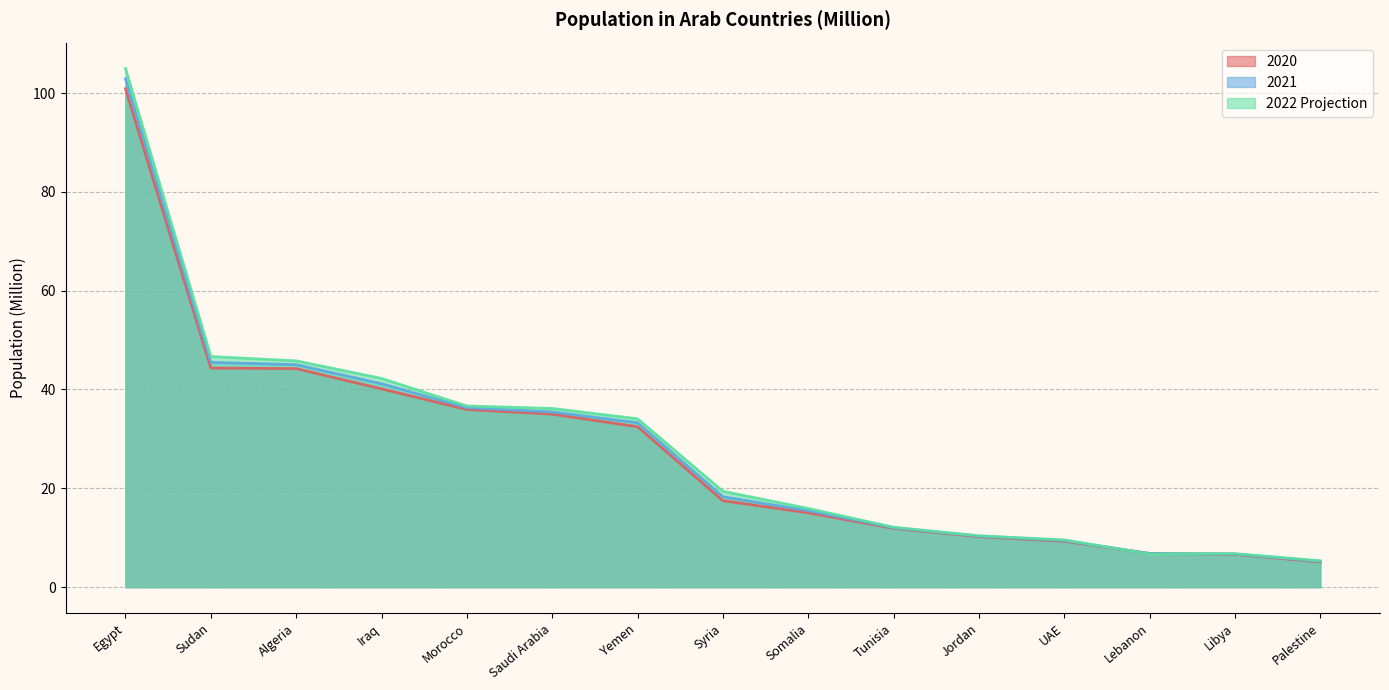

What is the average value of the 2022 Projection series?

28.9